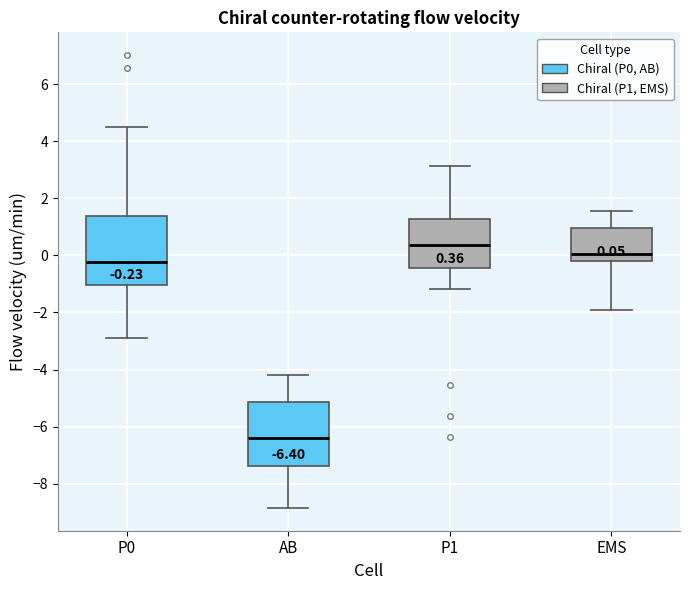

Which box's median line is the lowest?

AB